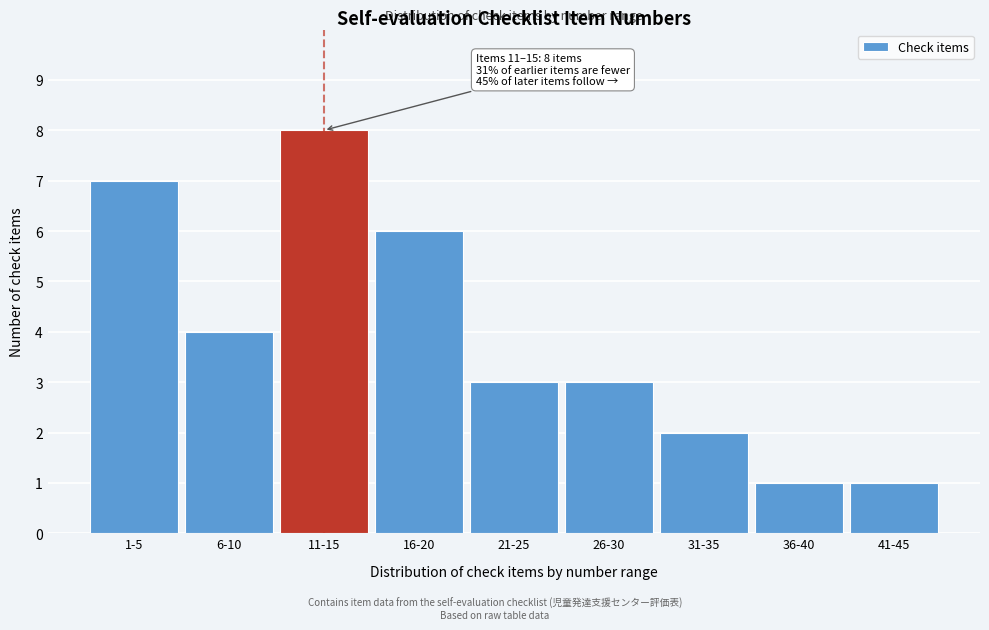

Reading left to right, list all the values displayed in this chart.

7	4	8	6	3	3	2	1	1